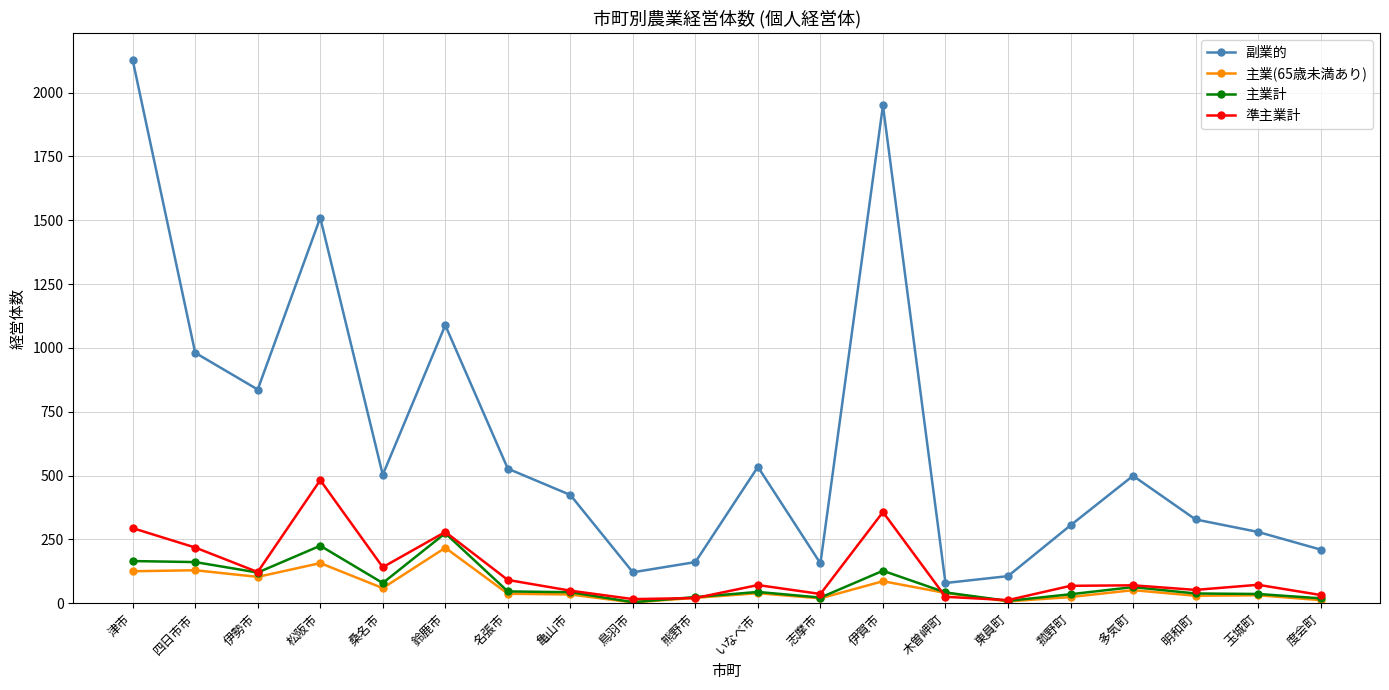

Is the value of 主業(65歳未満あり) at 鈴鹿市 greater than the value of 副業的 at 玉城町?

No